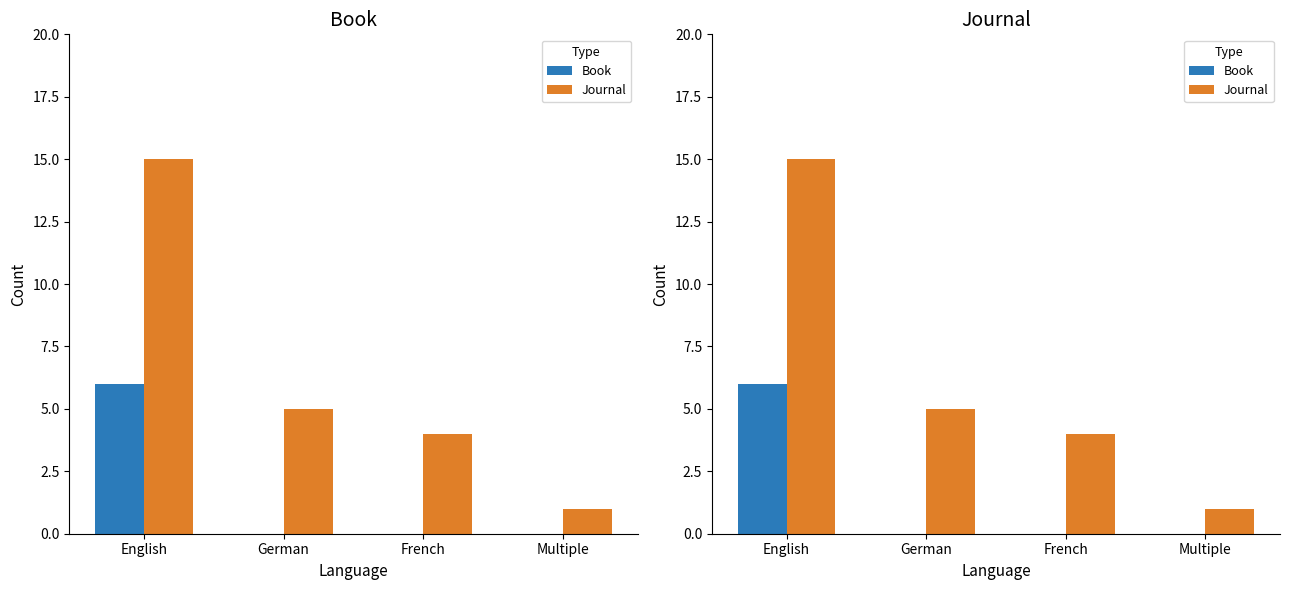

Reading right to left, extract all data points from this chart.

Book: 0	0	0	6
Journal: 1	4	5	15